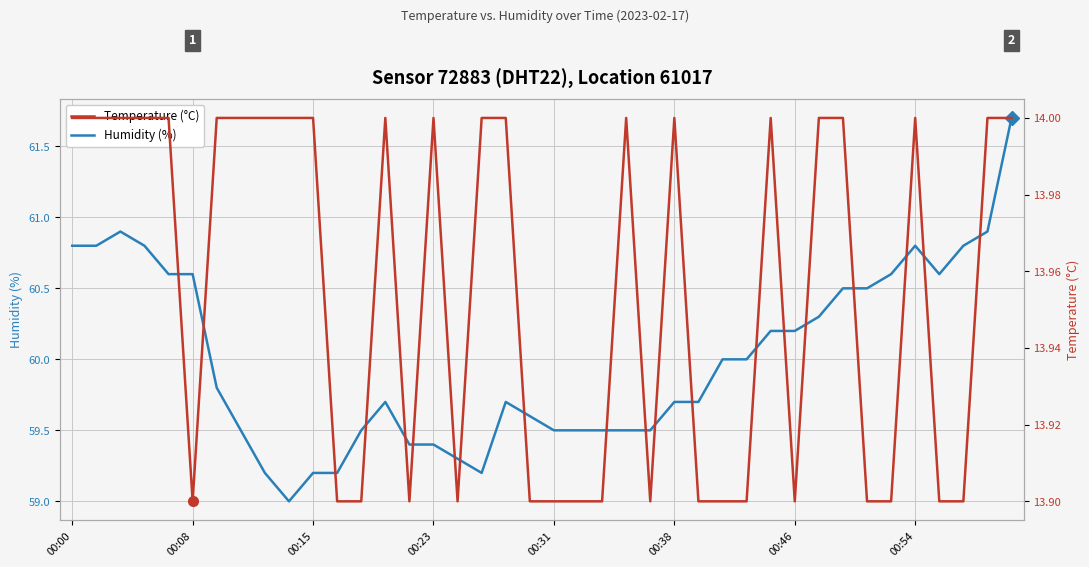

What is the average value of the Temperature (°C) series?

14.0